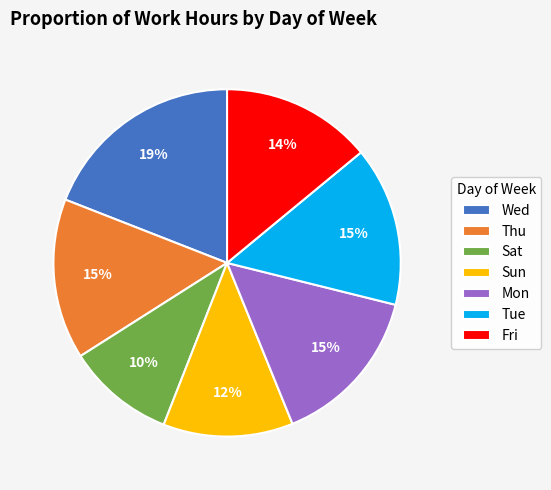

To the nearest percent, what portion does Wed represent?

19%